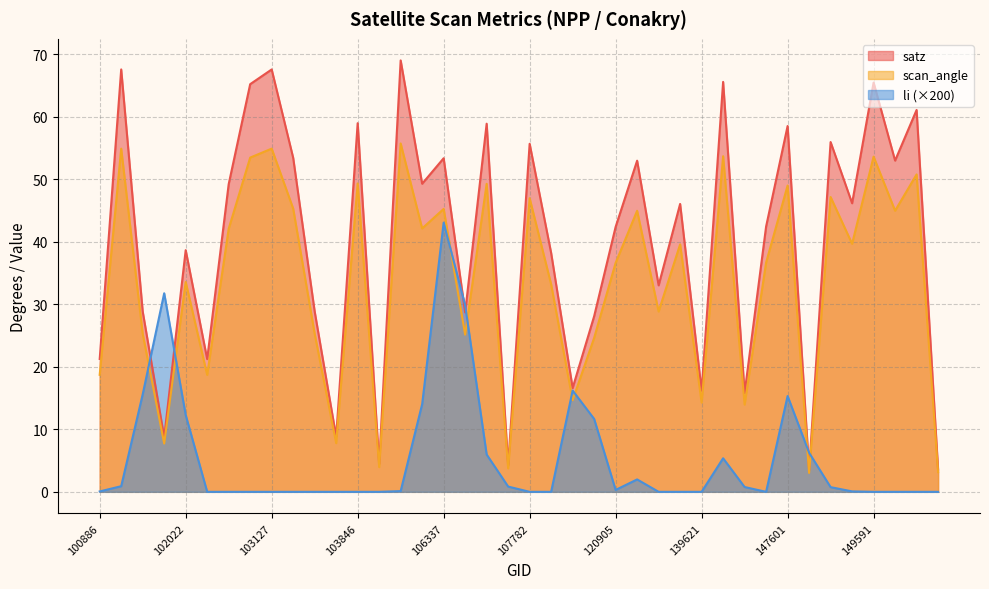

True or false: scan_angle has a value of 25.3 at 103364.

True